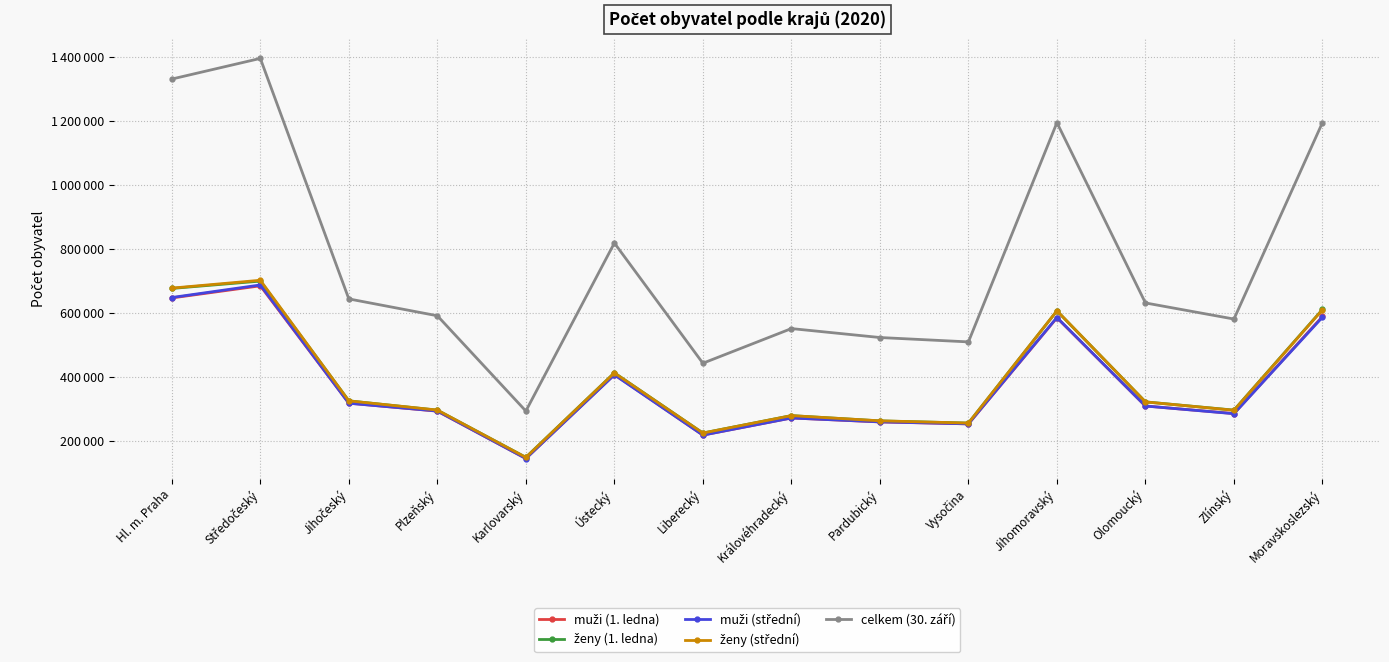

Which category has the lowest value across all series?

Karlovarský